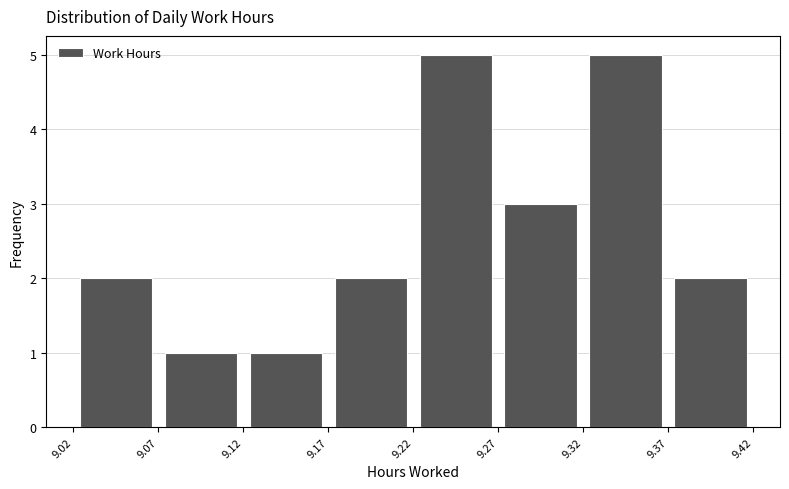

Reading left to right, transcribe this chart: for each bar, give the range it covers on the x-axis and its height. The values are not printed on the chart, so give them approximately, as read against the axis.

9.02 to 9.07: 2
9.07 to 9.12: 1
9.12 to 9.17: 1
9.17 to 9.22: 2
9.22 to 9.27: 5
9.27 to 9.32: 3
9.32 to 9.37: 5
9.37 to 9.42: 2